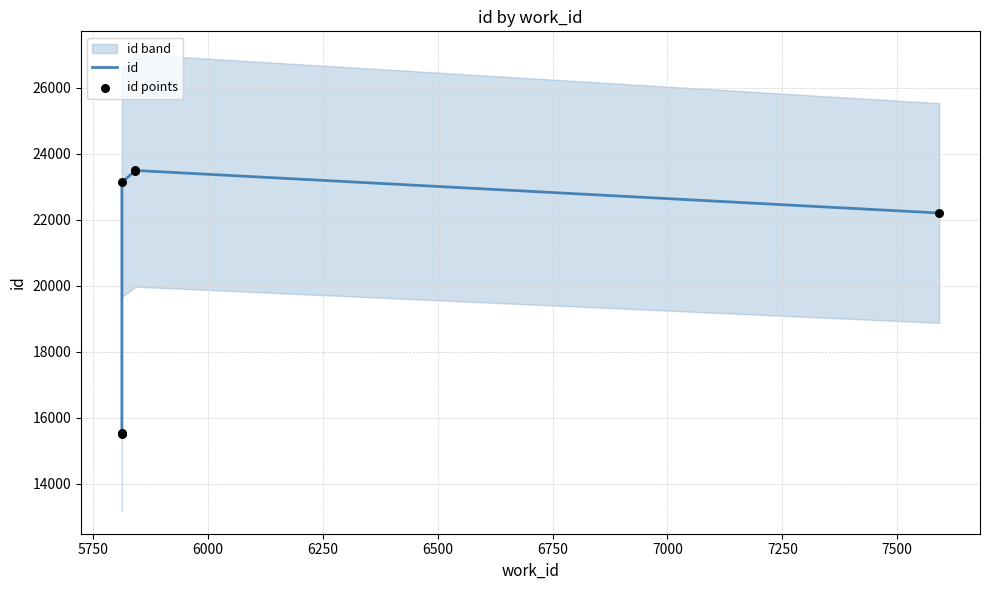

Is the value of id points at 5750 greater than the value of id at 5500?

Yes